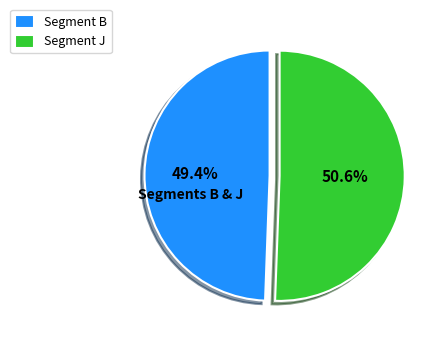

Which has a higher value, Segment J or Segment B?

Segment J